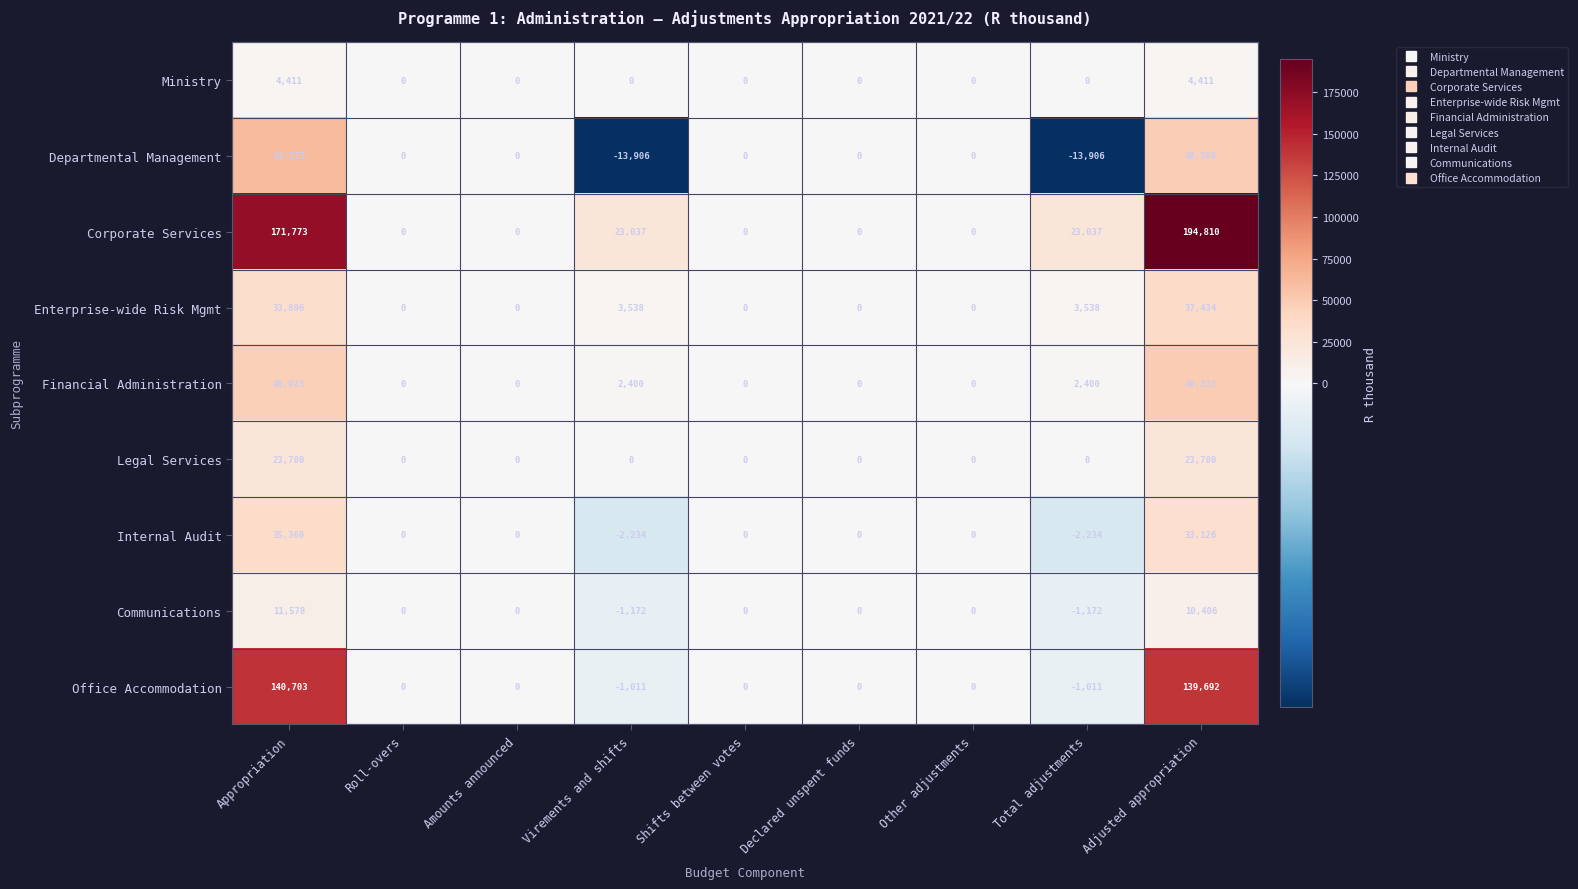

Is it true that Departmental Management equals 0 at Shifts between votes?

True